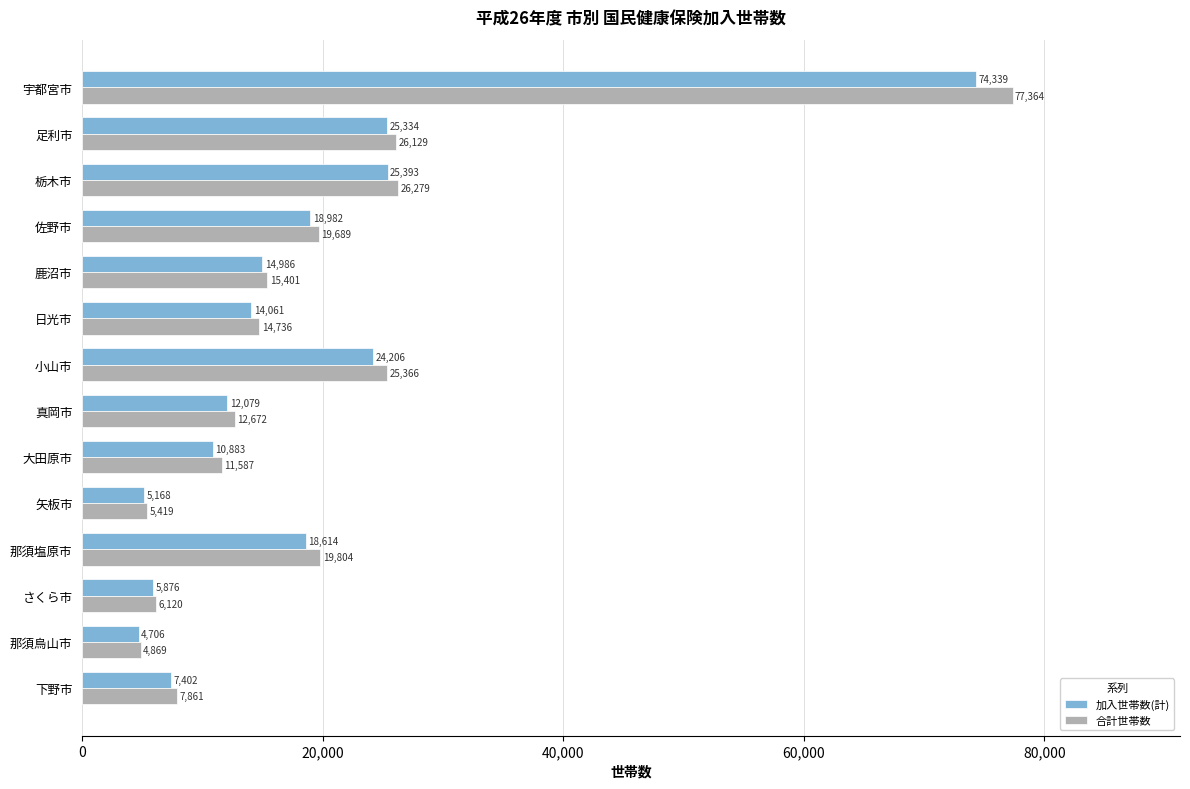

What is the average value of the 加入世帯数(計) series?

18716